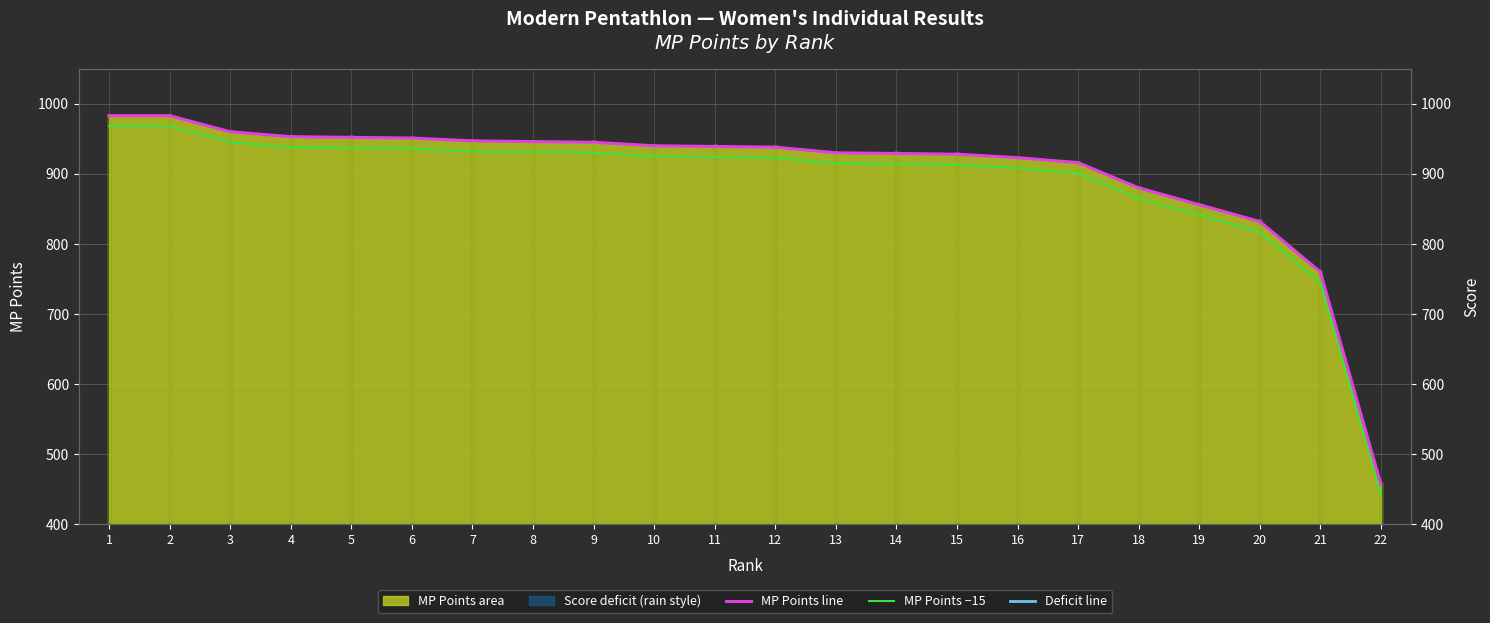

What is the difference between the second highest and second lowest values in the MP Points −15 (daylight style) series?

223.0